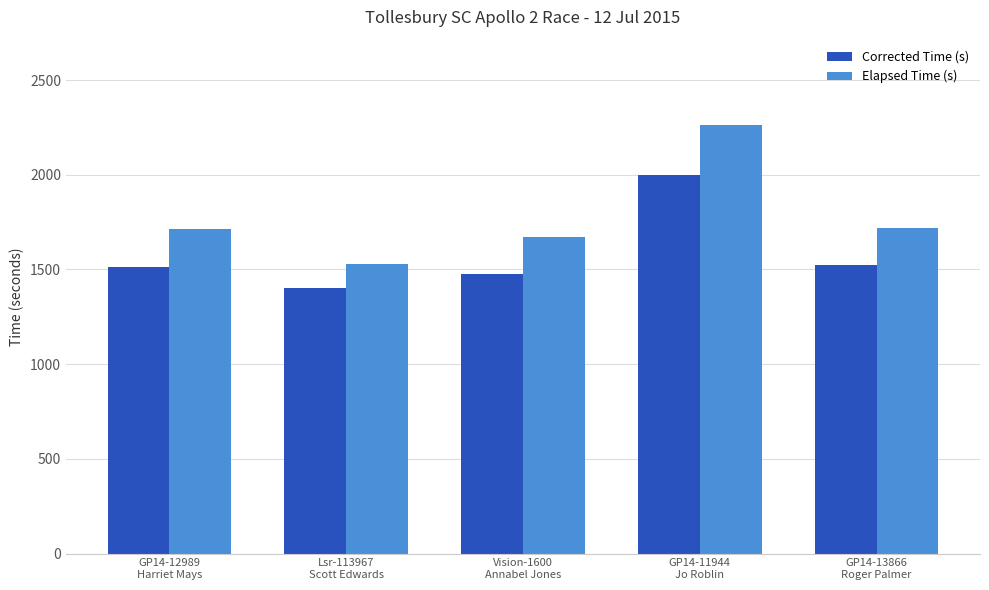

What is the label of the 3rd bar from the right?

Vision-1600
Annabel Jones